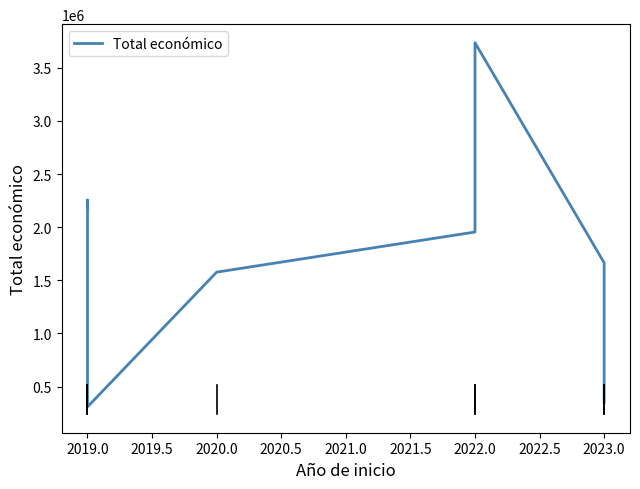

Reading left to right, extract all data points from this chart.

2179363	2254468	308500	1576774	1954580	3736434	1664600	352139